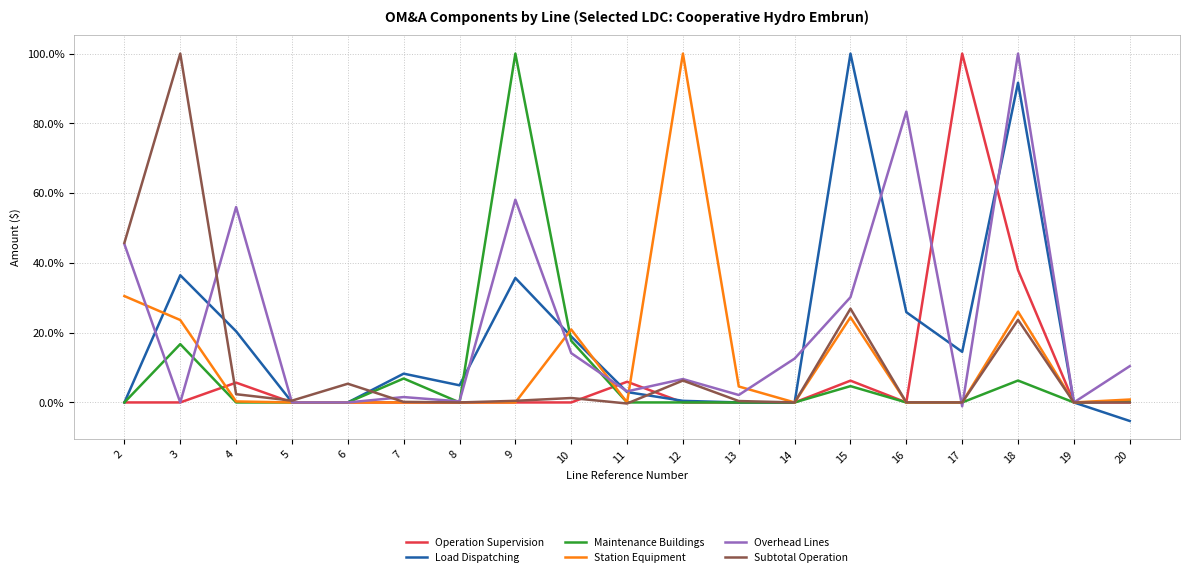

The value of Station Equipment at 17 is 0.0. True or false?

True